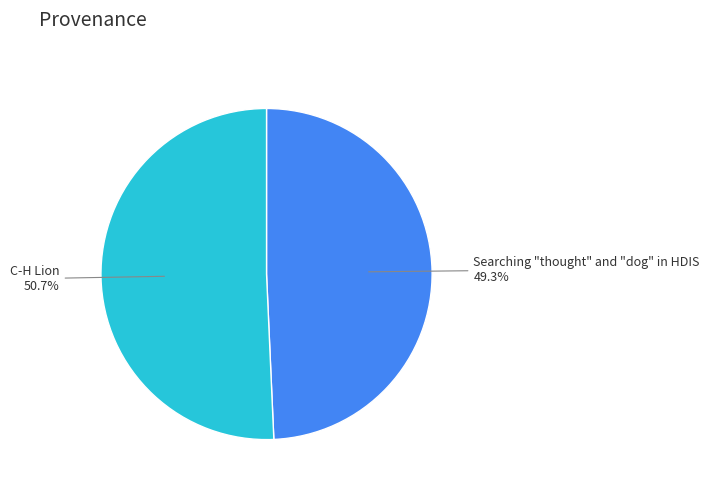

Which slice is the smallest?

Searching "thought" and "dog" in HDIS